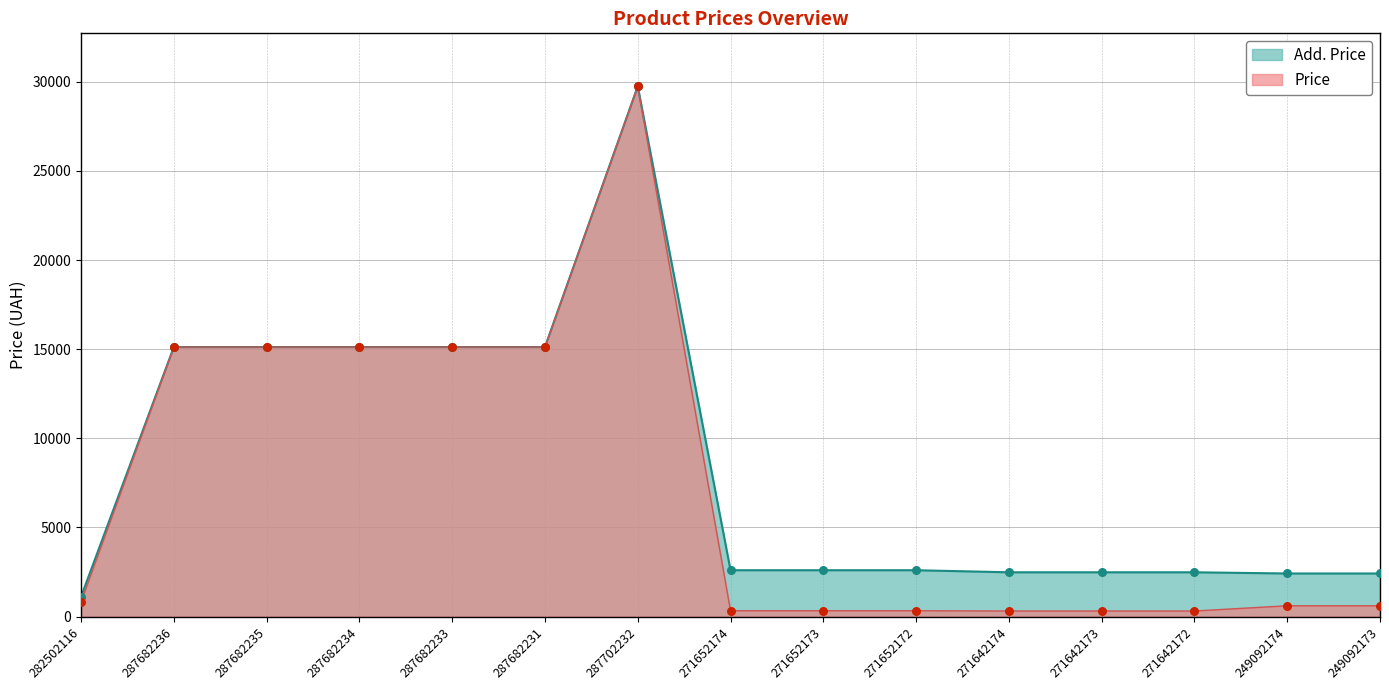

Which series contains the lowest Y value?

Price